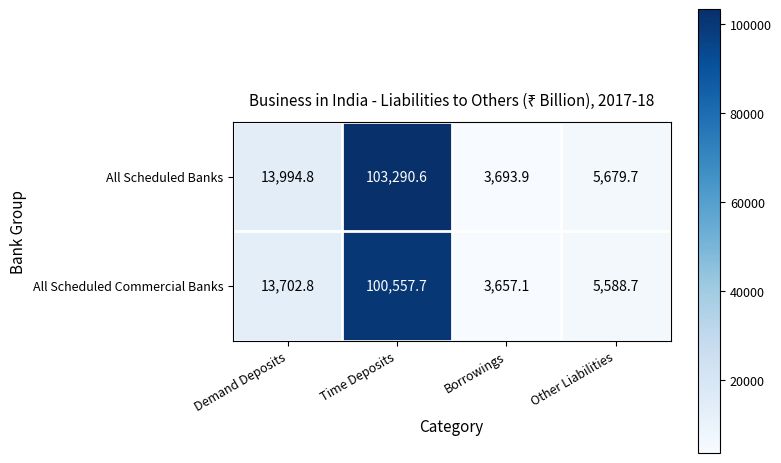

Which series has the largest range (max minus min)?

All Scheduled Banks